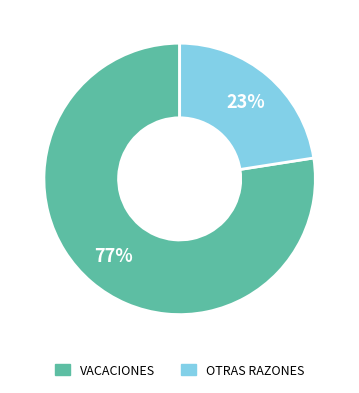

What percentage is the VACACIONES slice, to the nearest percent?

77%